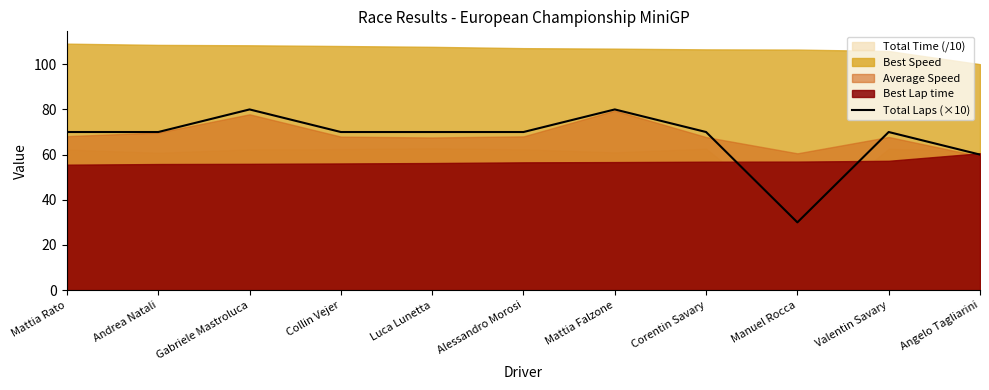

Count the number of values greater than 70.

2